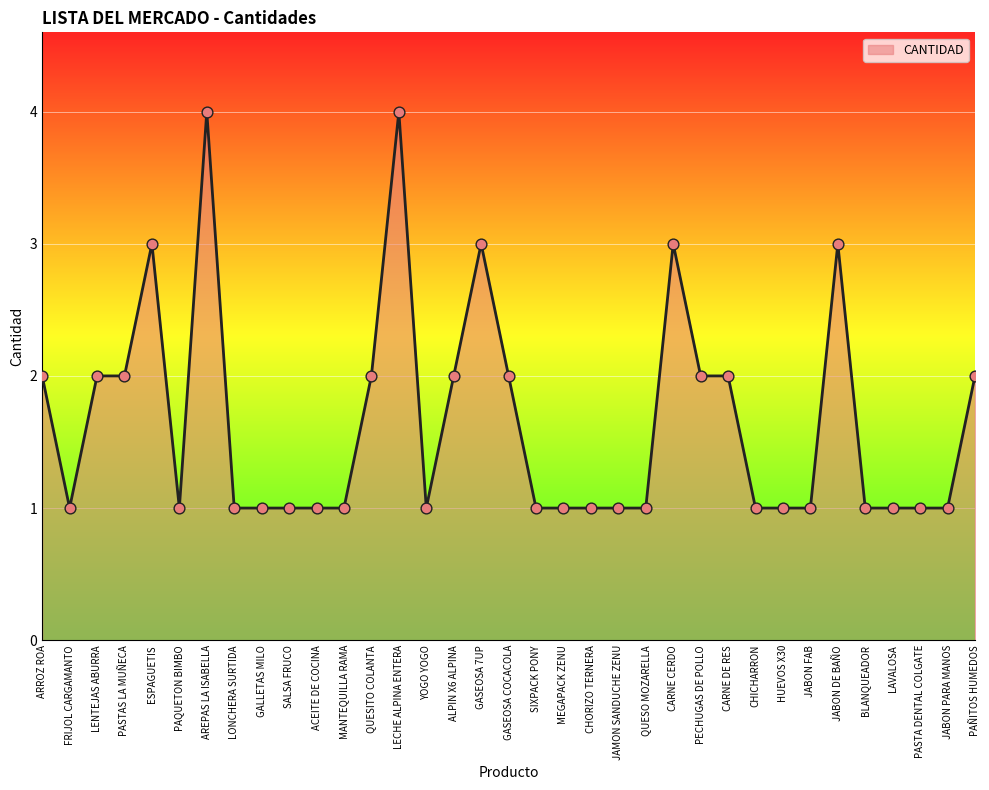

What is the ratio of the value at PECHUGAS DE POLLO to the value at GALLETAS MILO?

2.0